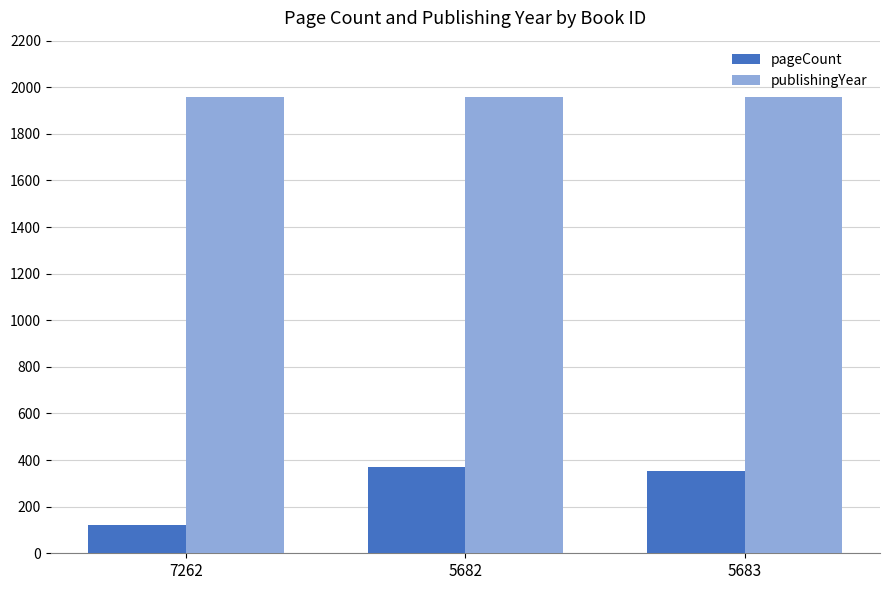

At how many categories does at least one series exceed 857?

3